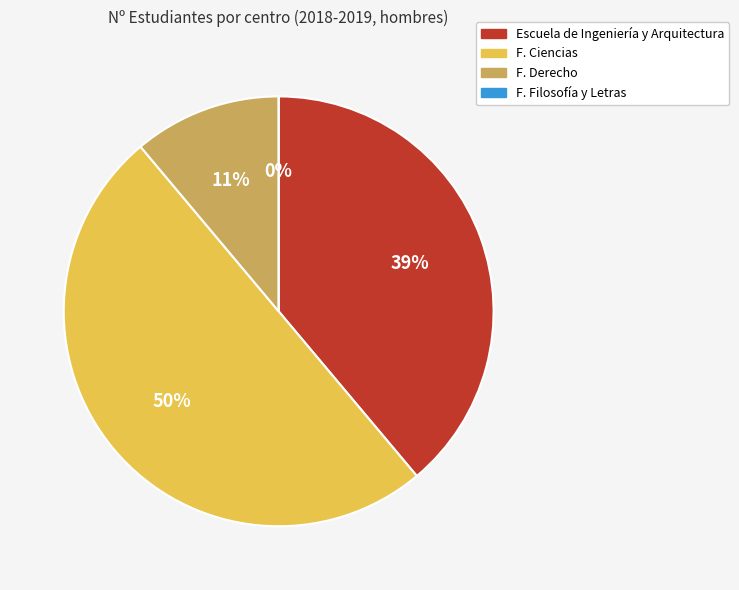

True or false: F. Ciencias accounts for 50% of the total.

True